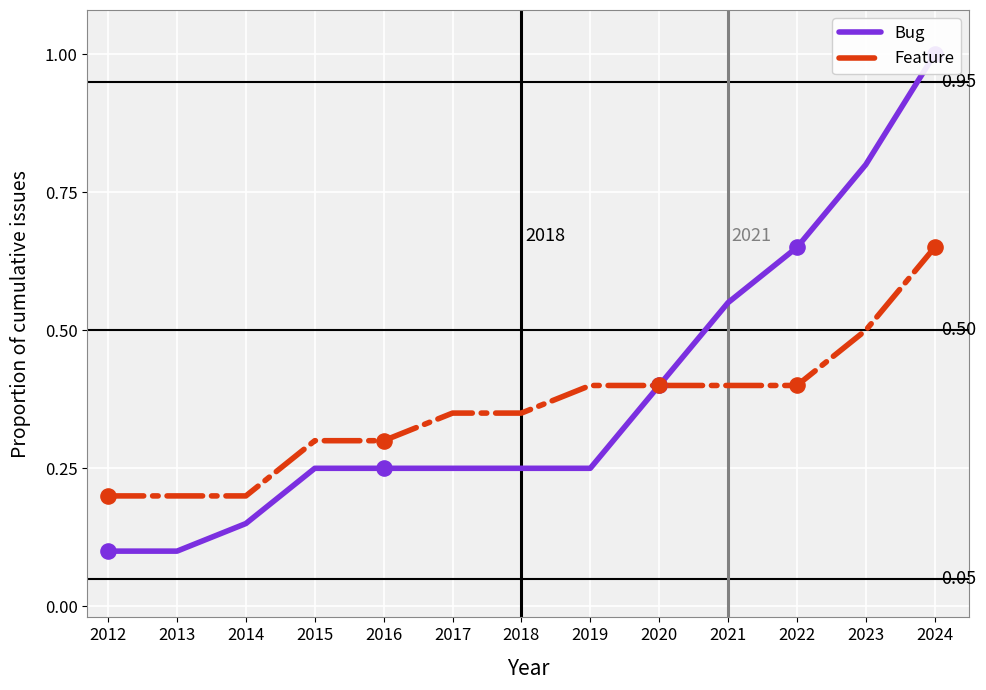

What is the total value across all series at 2023?

1.3